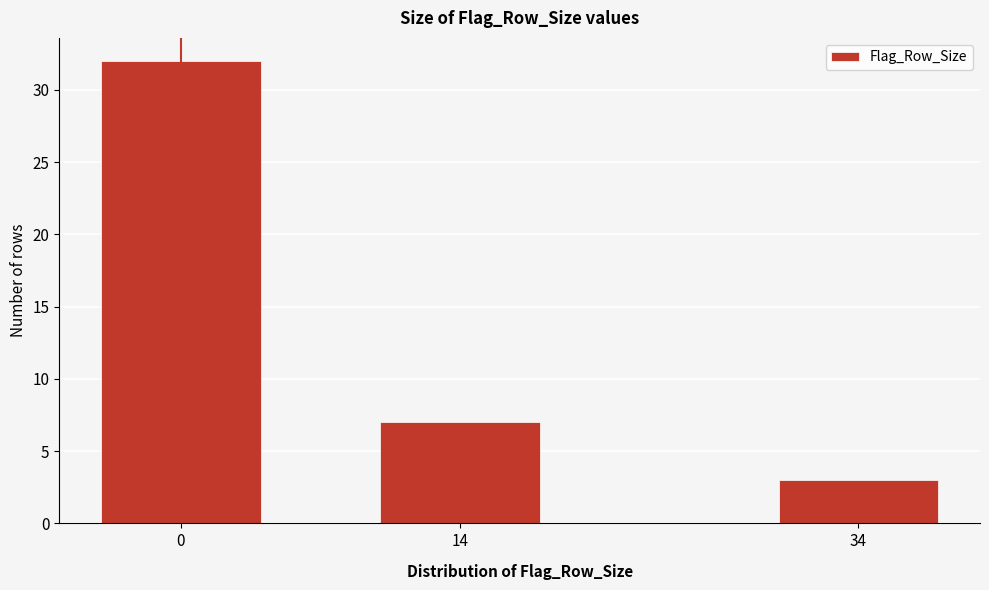

Reading left to right, extract all data points from this chart.

32	7	3